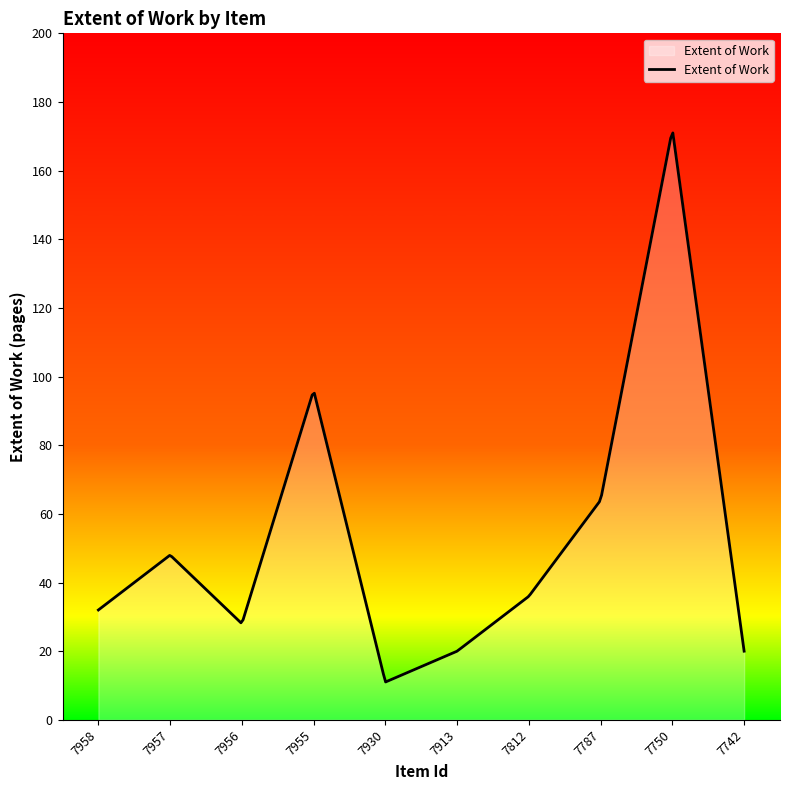

What is the minimum value shown in the chart?

11.0